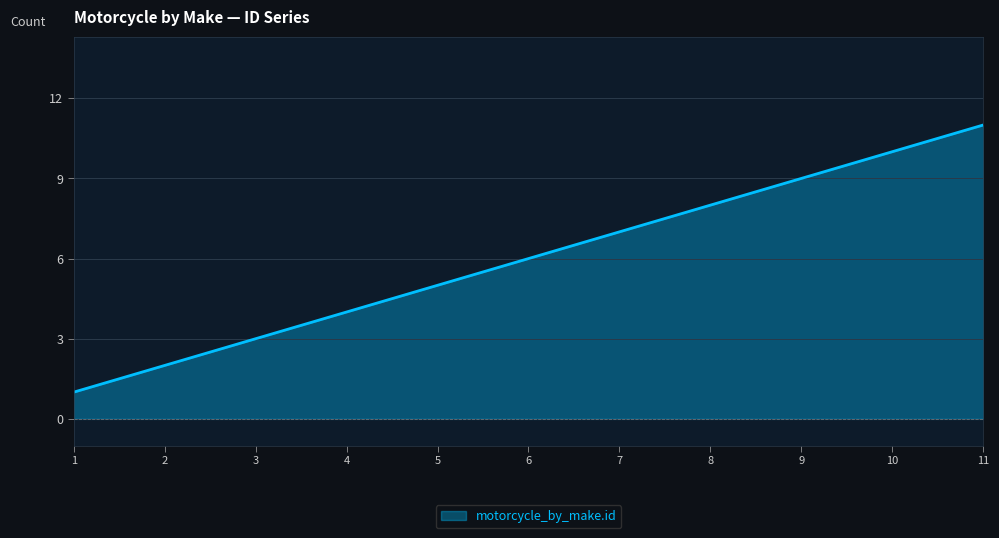

What is the ratio of the value at 2 to the value at 5?

0.4